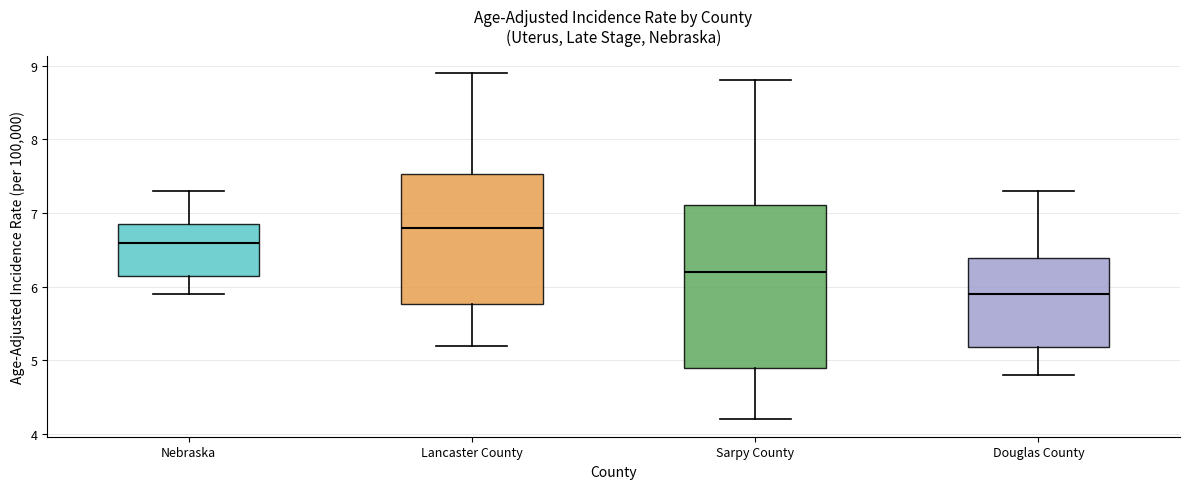

Where does the lower whisker of the box for Nebraska end on the y-axis? The values are not printed on the chart, so give them approximately, as read against the axis.

5.9